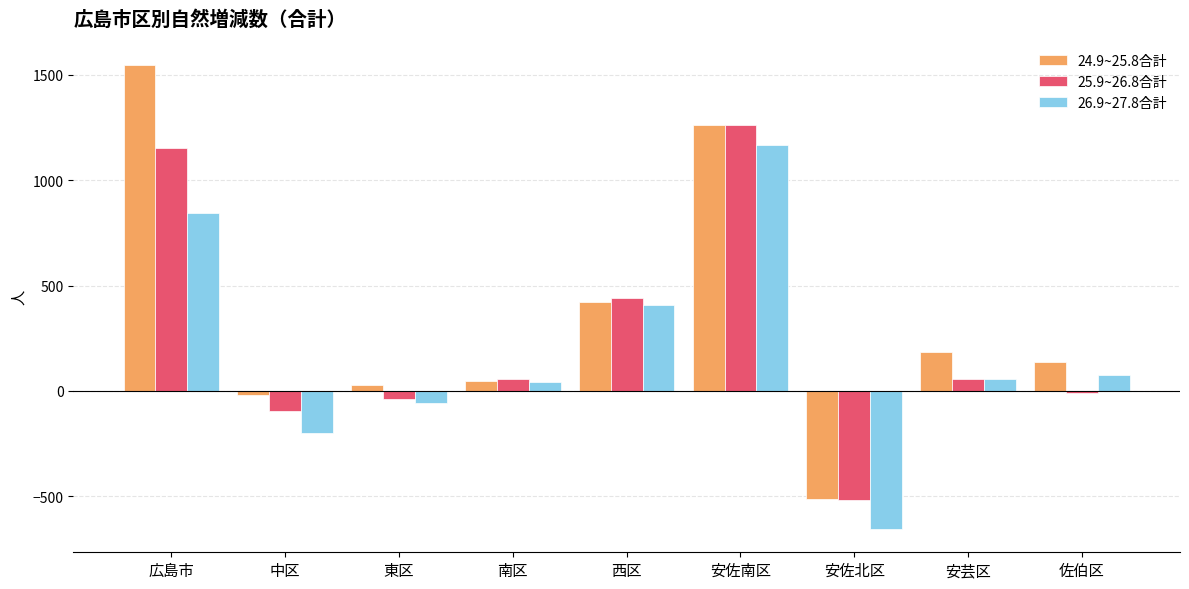

At which category does the chart reach its minimum across all series?

安佐北区